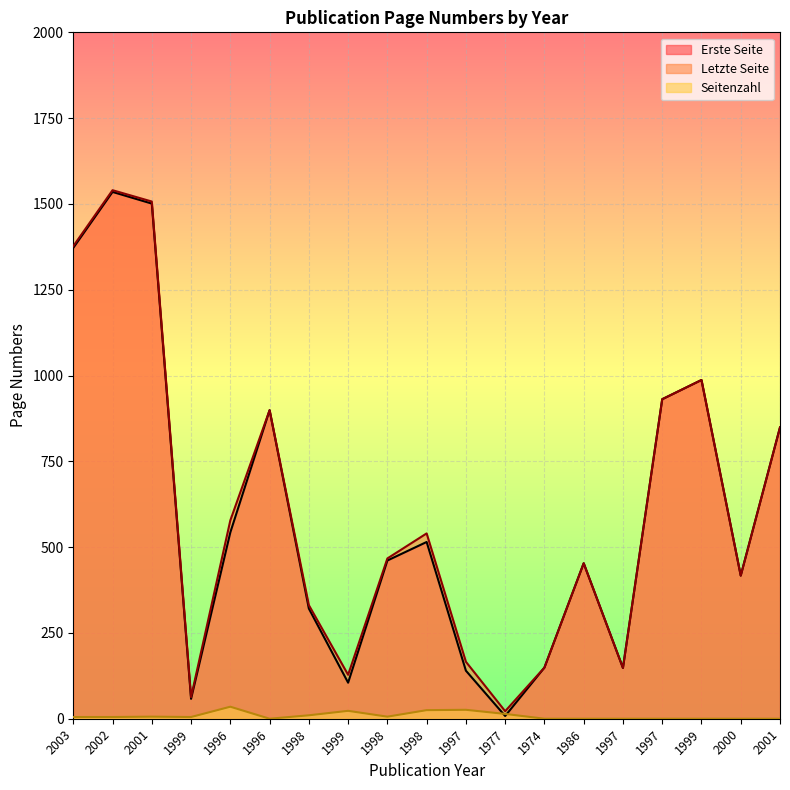

After their last crossing, which series has the higher values: Erste Seite or Seitenzahl?

Erste Seite